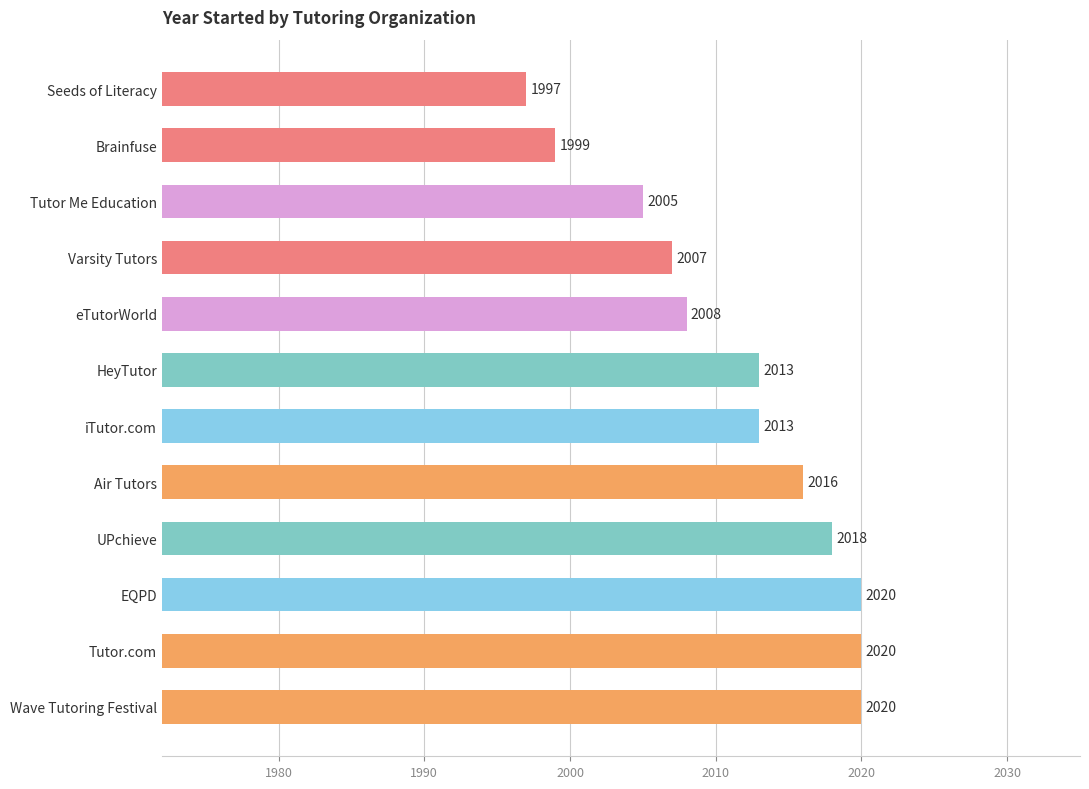

What is the change in value from Air Tutors to Varsity Tutors?

-9